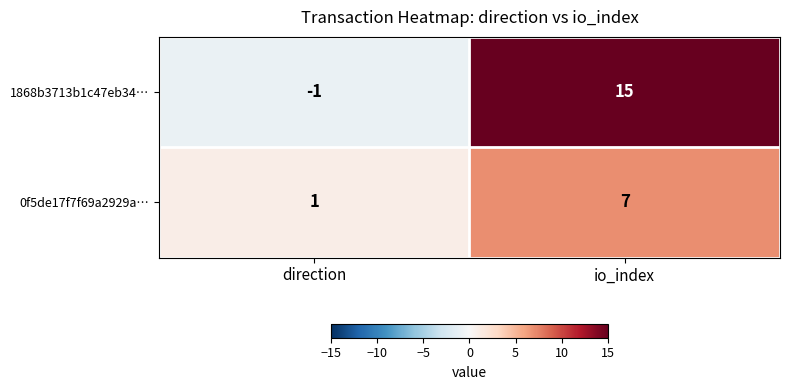

What is the maximum value shown in the chart?

15